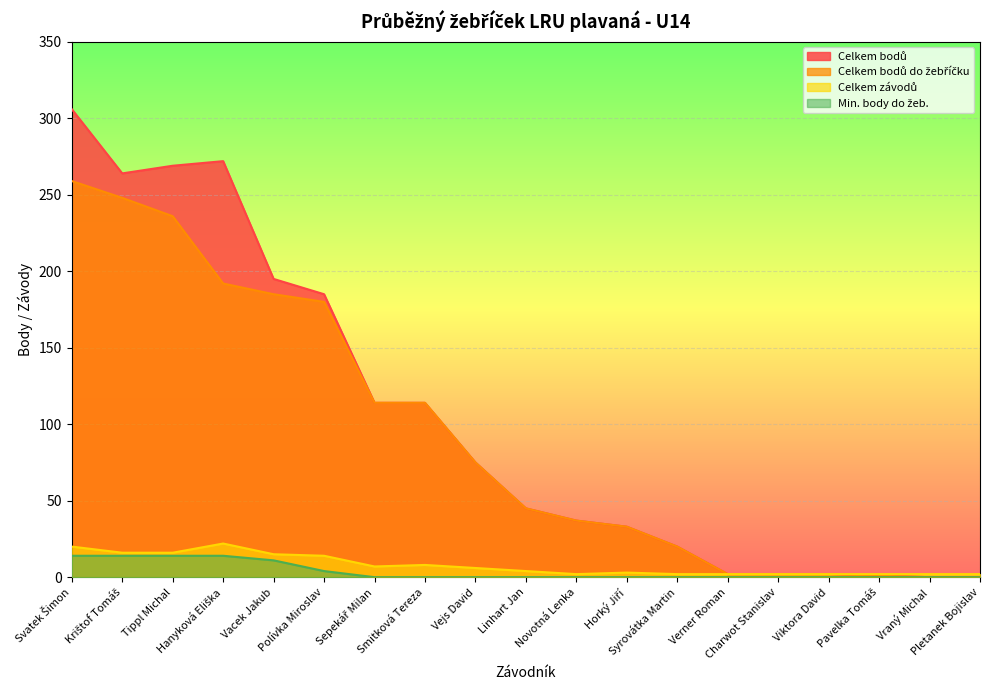

Rank the categories by Min. body do žeb. value from lowest to highest.

Sepekář Milan, Smitková Tereza, Vejs David, Linhart Jan, Novotná Lenka, Horký Jiří, Syrovátka Martin, Verner Roman, Charwot Stanislav, Viktora David, Pavelka Tomáš, Vraný Michal, Pletanek Bojislav, Polívka Miroslav, Vacek Jakub, Svatek Šimon, Krištof Tomáš, Tippl Michal, Hanyková Eliška